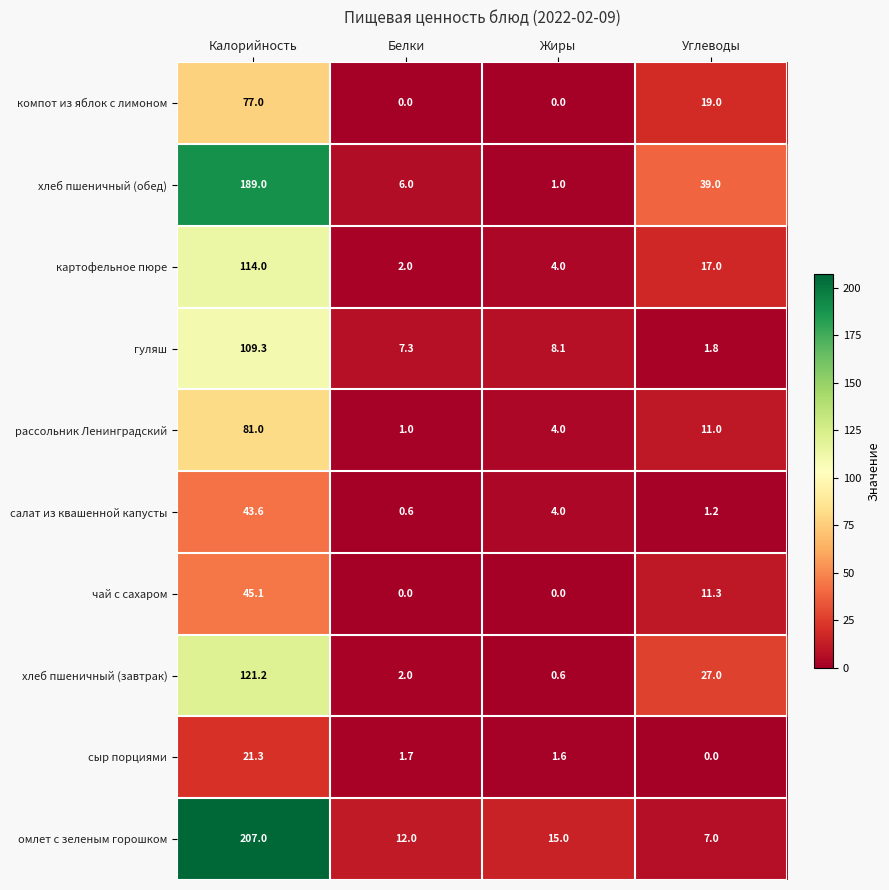

The омлет с зеленым горошком series shows 207.0 at Калорийность. True or false?

True